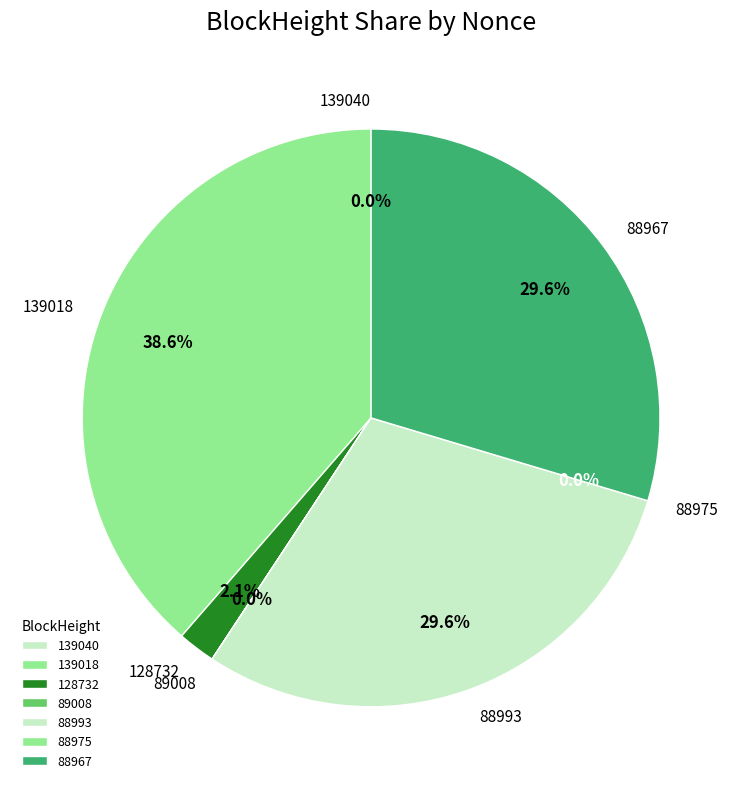

Count the number of slices in the pie.

7